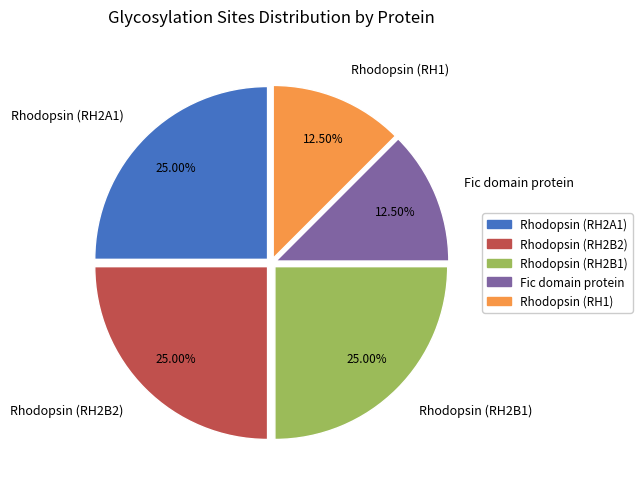

How many segments does this pie chart have?

5